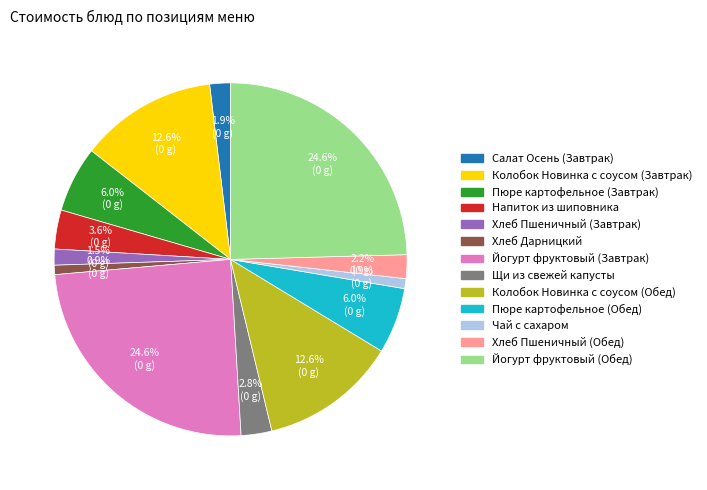

What is the total percentage of Напиток из шиповника and Щи из свежей капусты?

6.4%